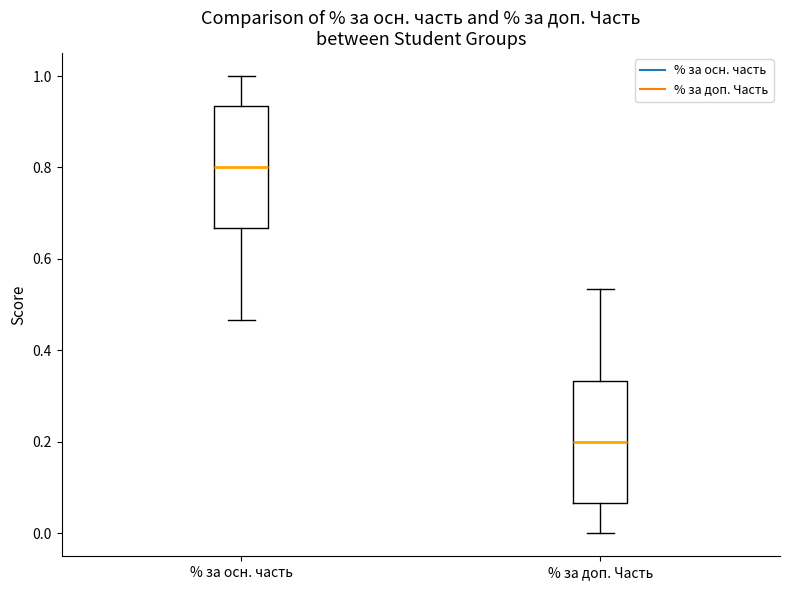

Where does the median line of the box for % за осн. часть sit on the y-axis? The values are not printed on the chart, so give them approximately, as read against the axis.

0.80